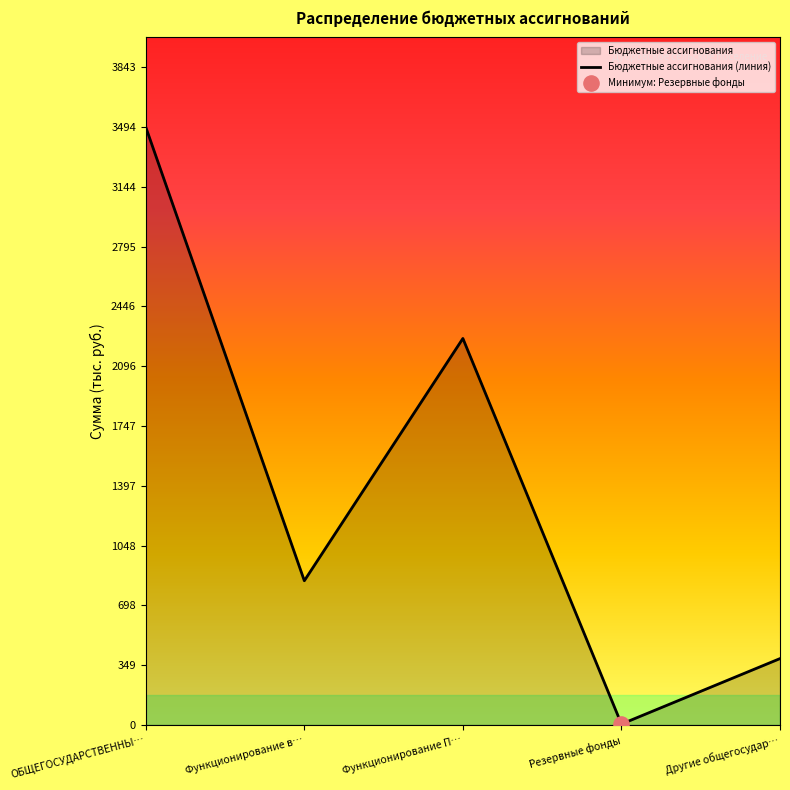

Approximately how many times larger is the value at ОБЩЕГОСУДАРСТВЕННЫ… compared to Другие общегосудар…?

9.0